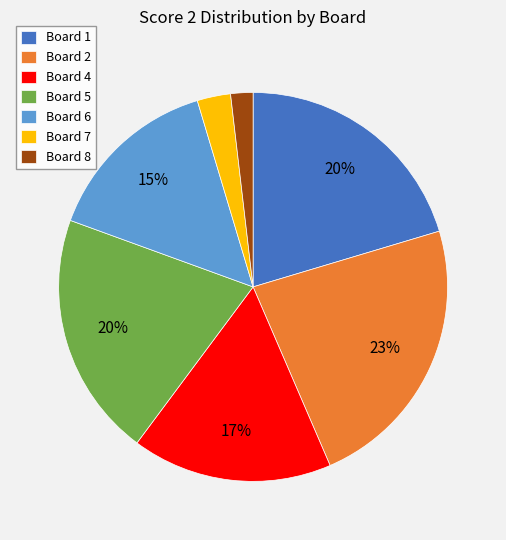

To the nearest percent, what is the average slice percentage?

14%